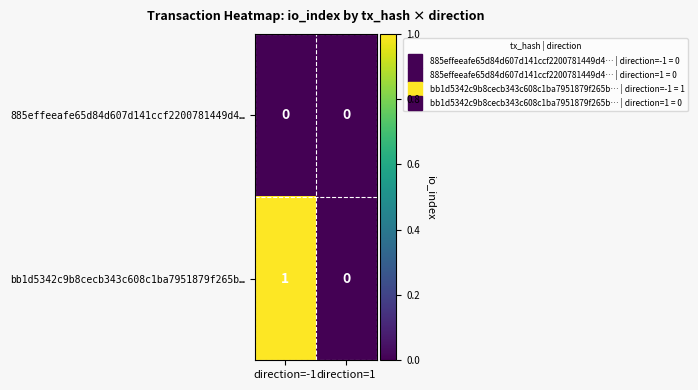

Which series has the largest total across all categories?

bb1d5342c9b8cecb343c608c1ba7951879f265b…